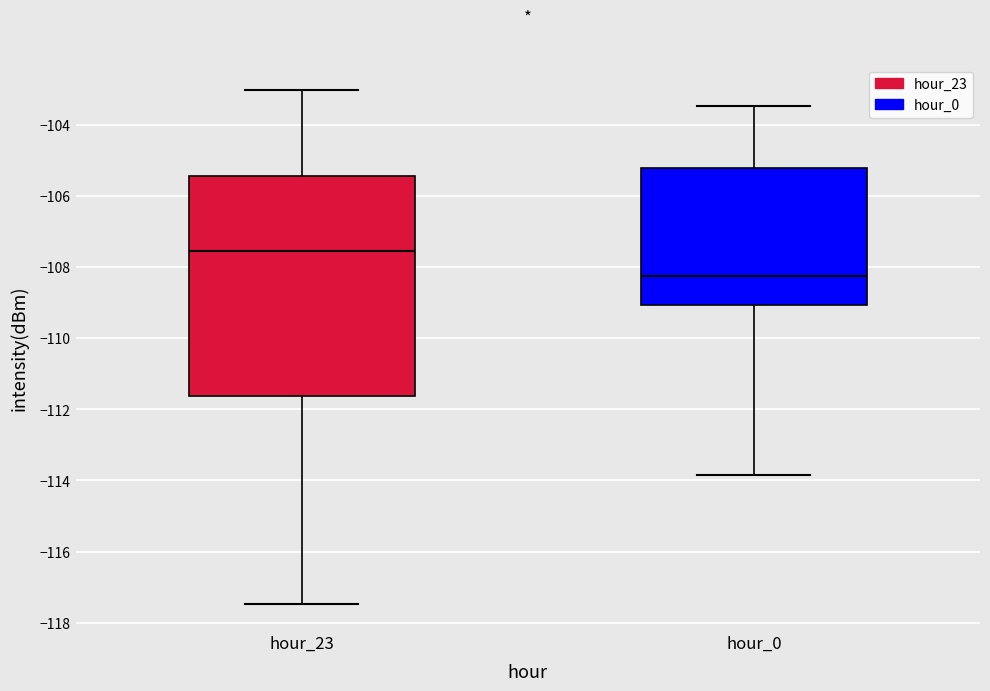

Which box has the highest median line?

hour_23